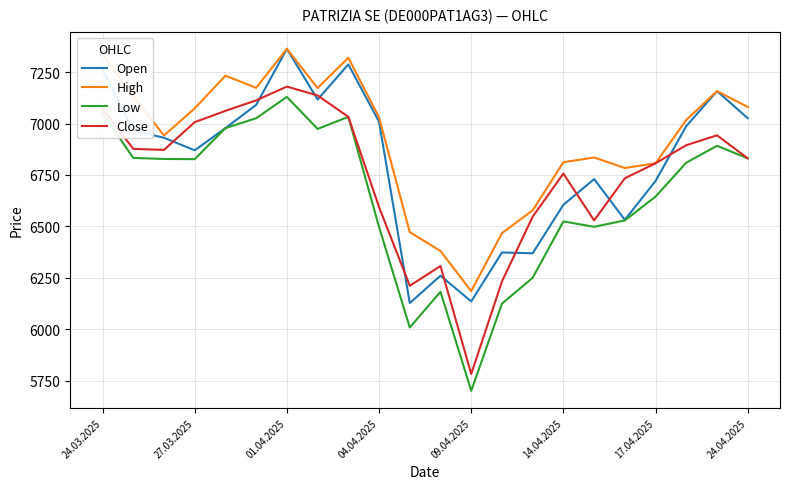

Which series has the widest spread of values?

Low